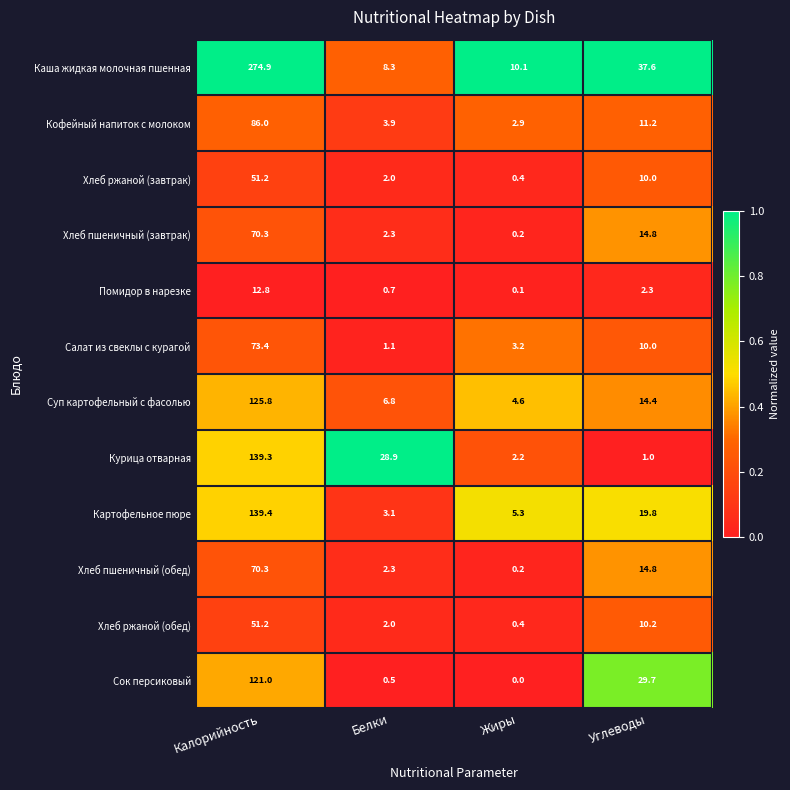

Is it true that Суп картофельный с фасолью equals 3.6 at Углеводы?

False